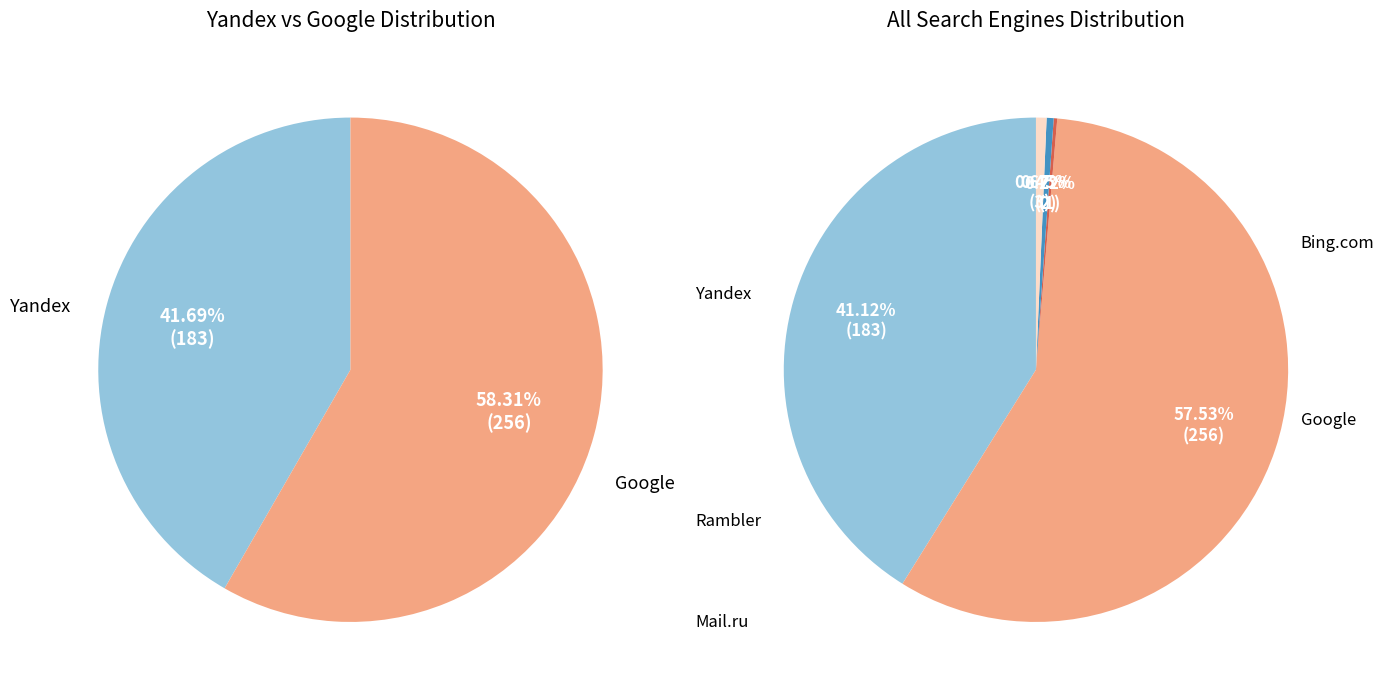

The Bing.com slice represents 0% of the pie. True or false?

True